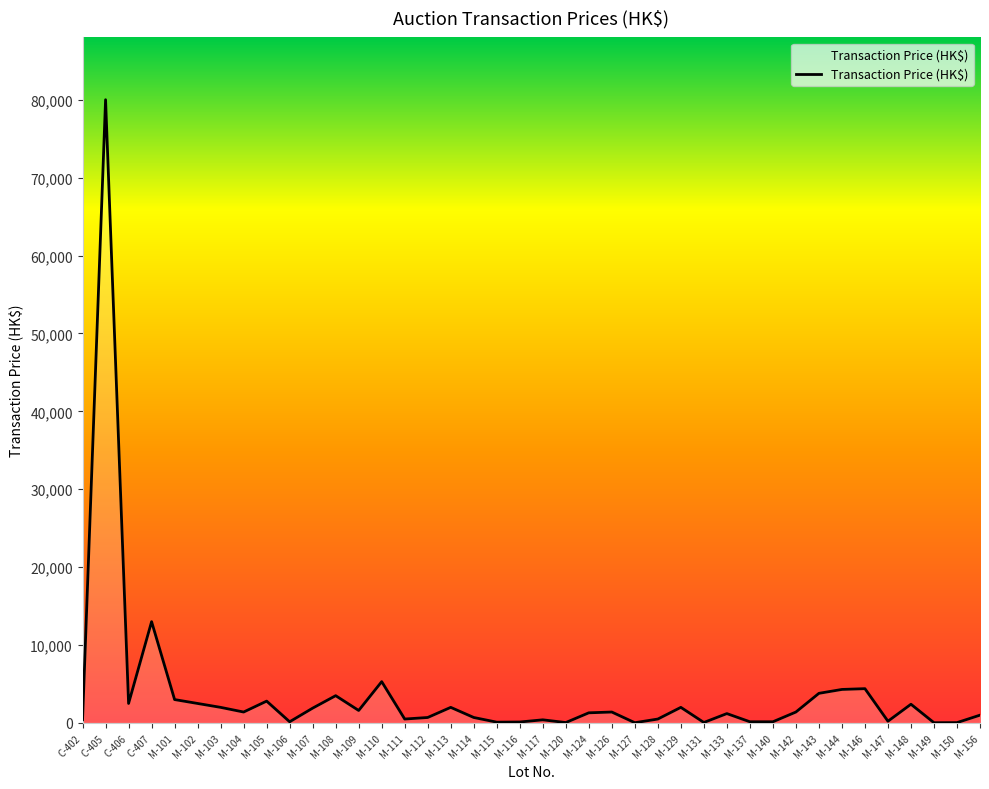

The chart shows a value of 1900 at M-107. True or false?

True